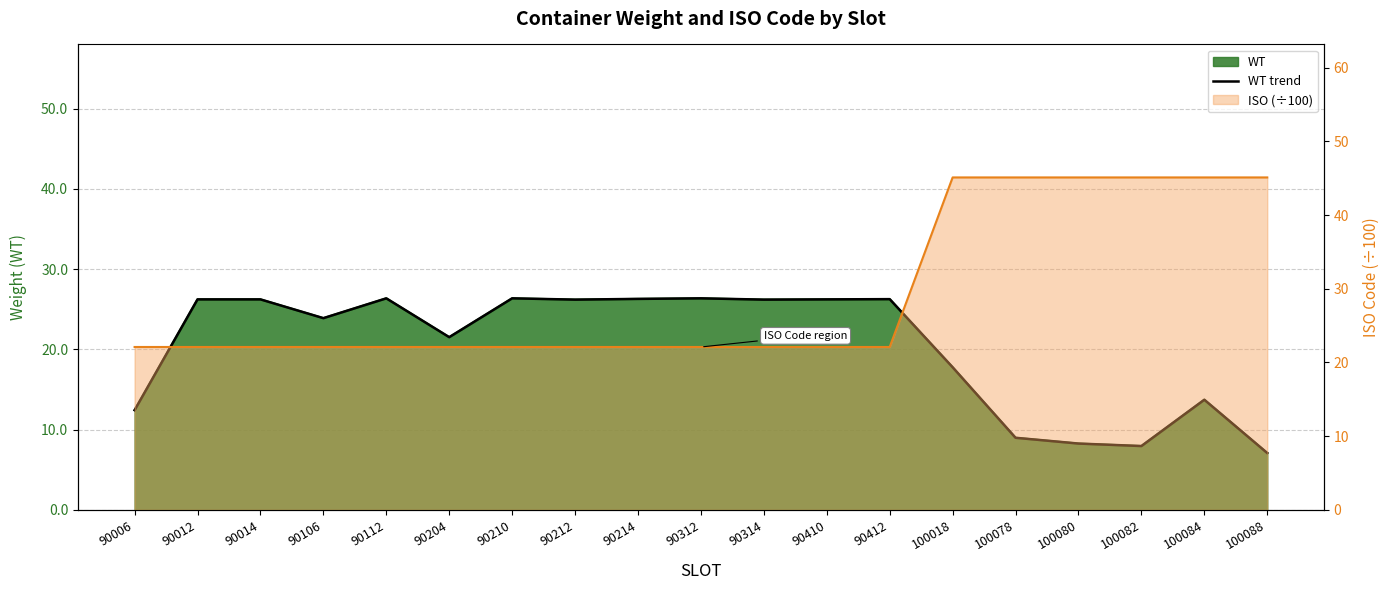

What is the change in value from 100078 to 100082?

-1.0